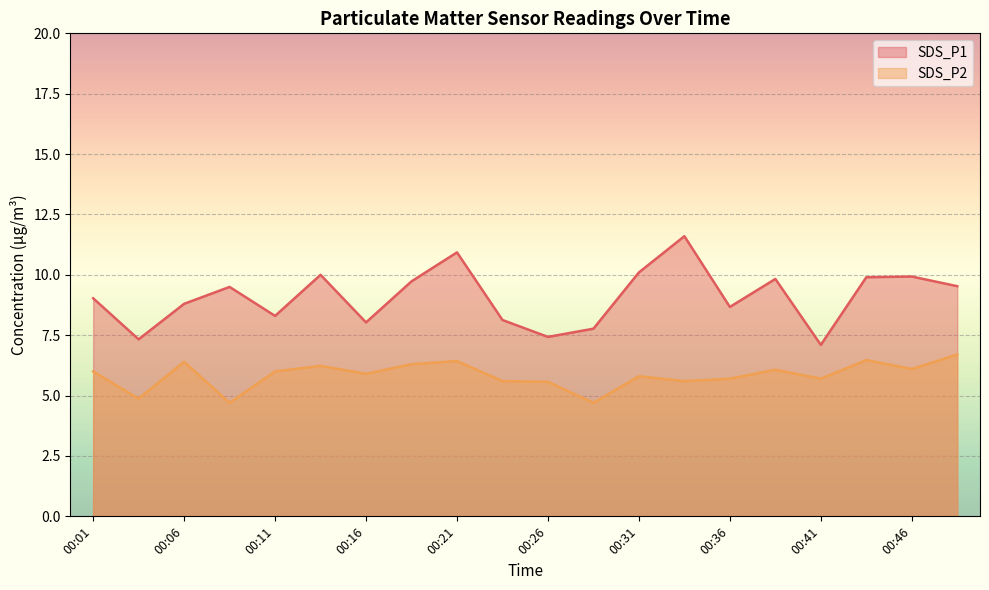

True or false: SDS_P2 and SDS_P1 intersect in this chart.

False